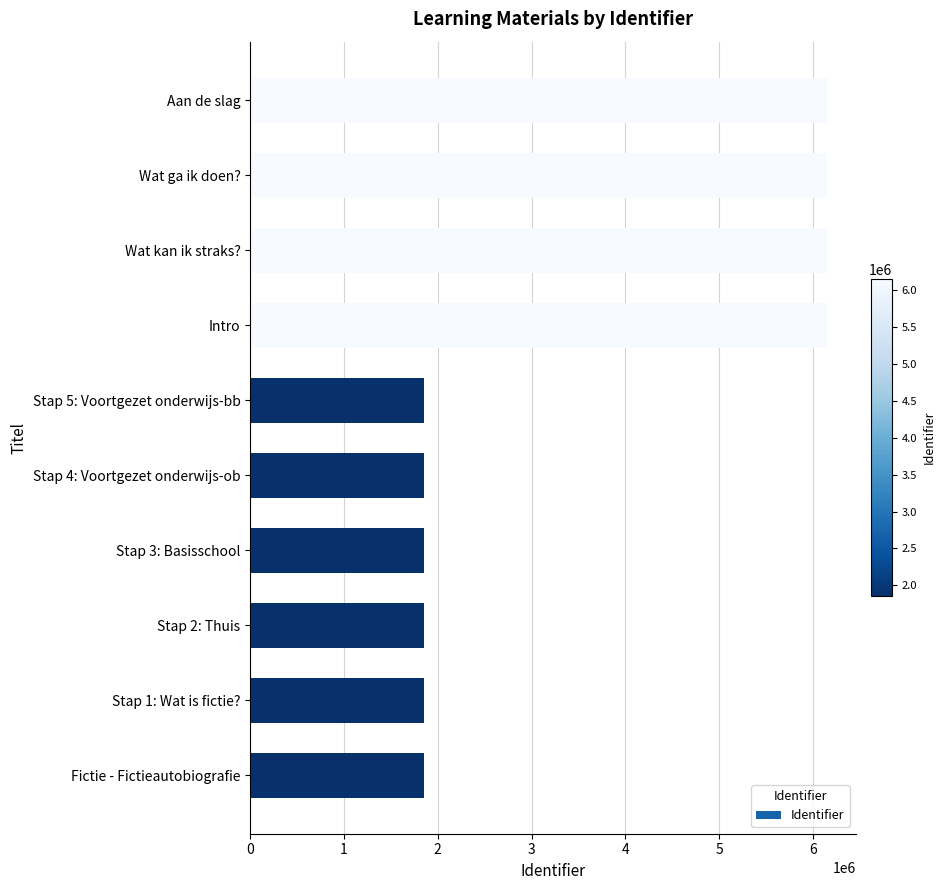

Read the value at Wat ga ik doen?.

6150429